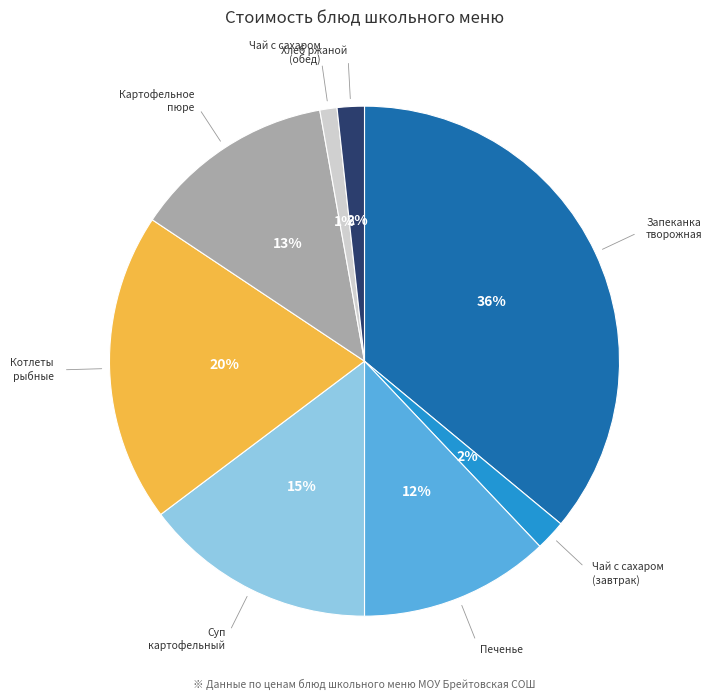

Does any single category account for the majority?

No